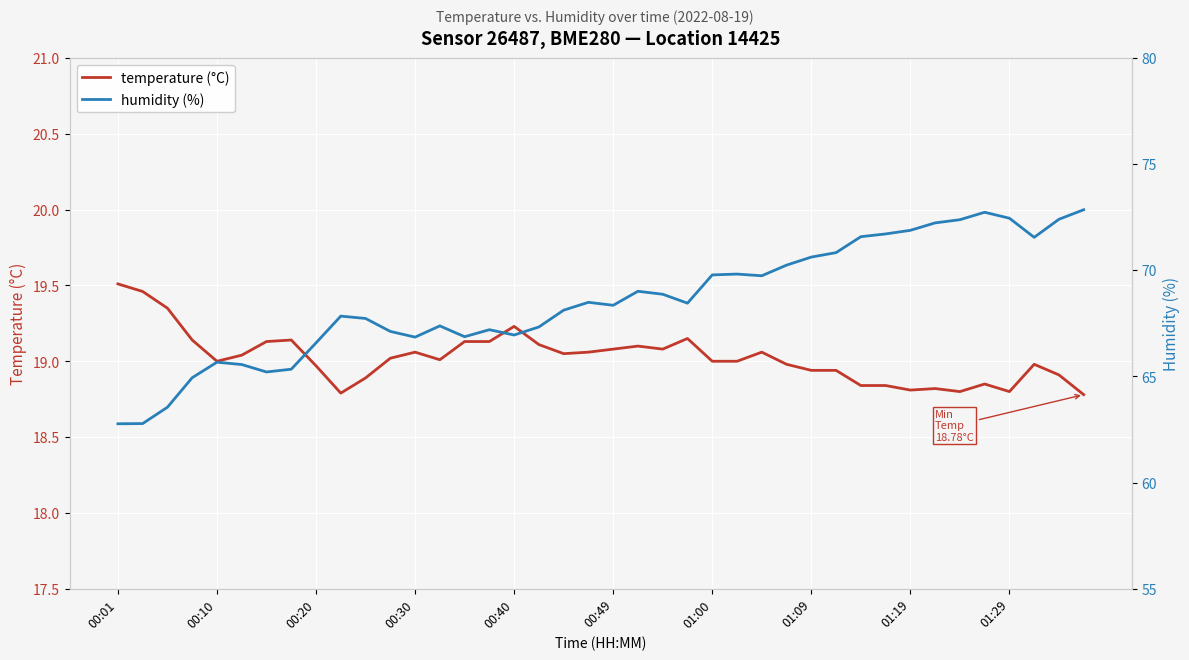

What are all the series names shown in the legend?

temperature (°C), humidity (%)